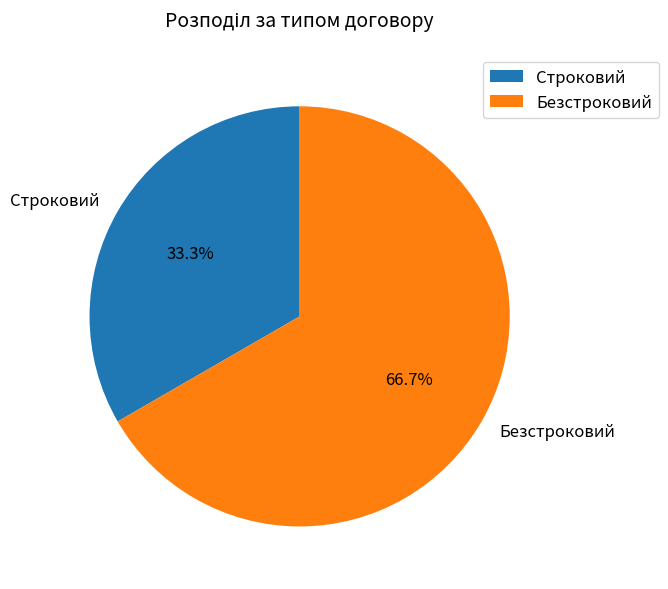

Combined, do Безстроковий and Строковий account for over 50%?

Yes